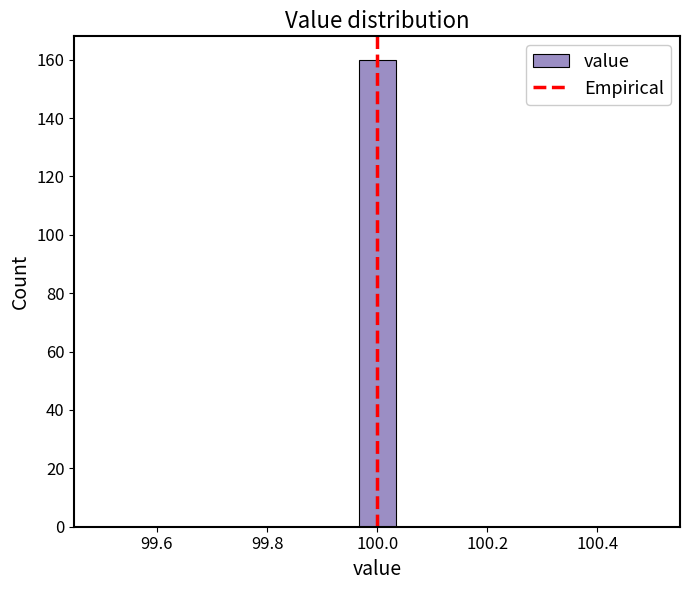

Read against the x-axis, roughly where is the centre of the tallest bar?

100.00